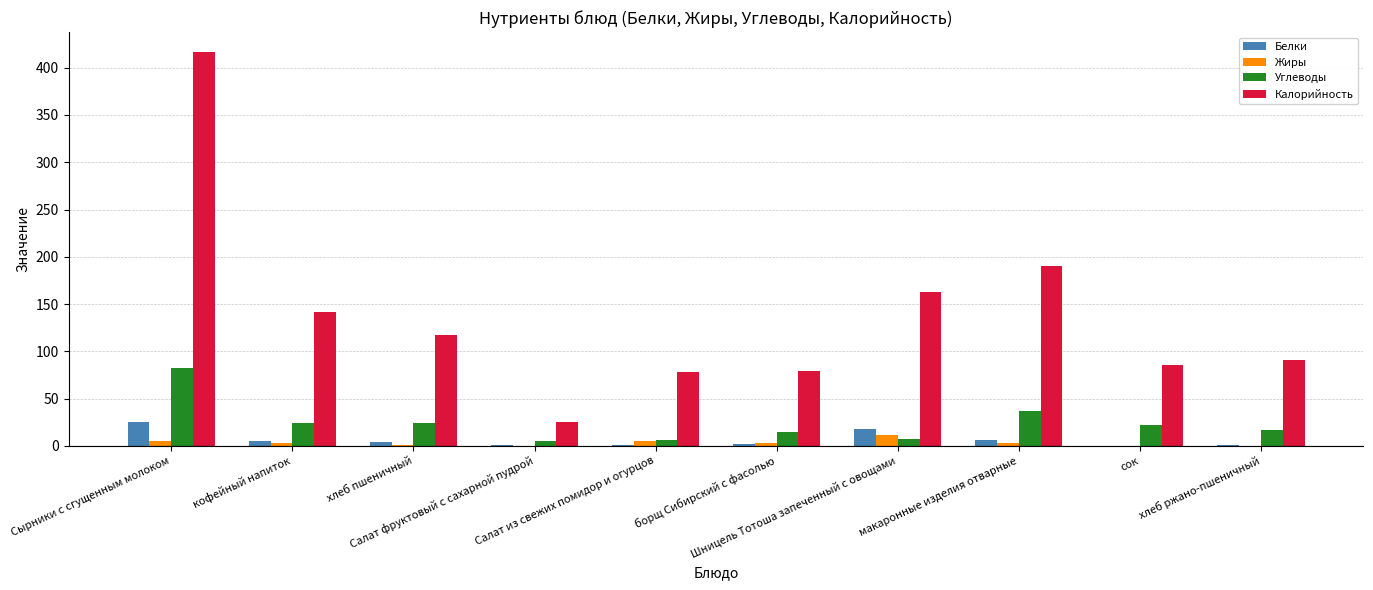

What is the difference between the Жиры values at Салат фруктовый с сахарной пудрой and Шницель Тотоша запеченный с овощами?

11.5